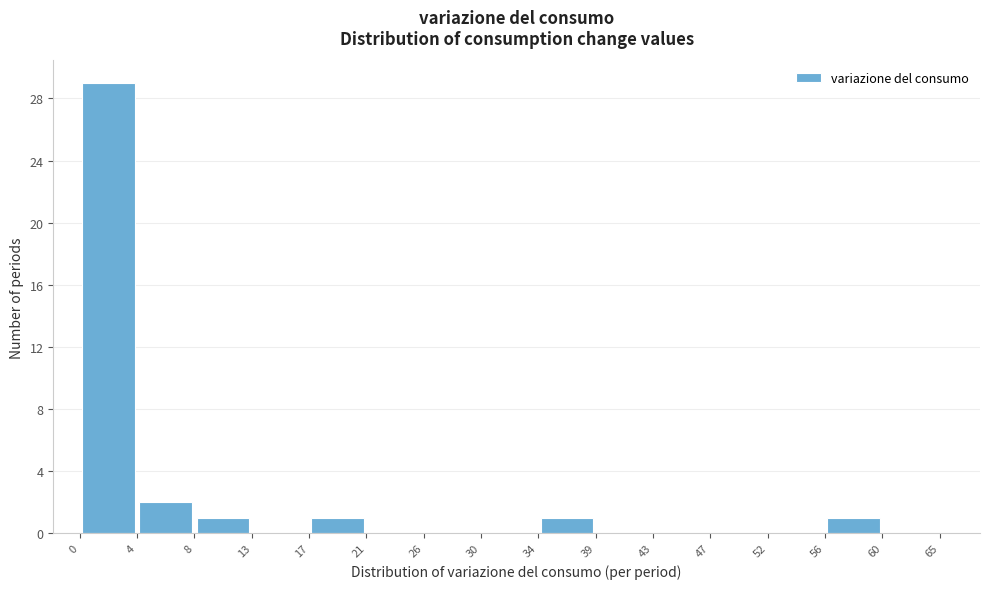

How tall is the bar that spans 8 to 13 on the x-axis? The values are not printed on the chart, so give them approximately, as read against the axis.

1